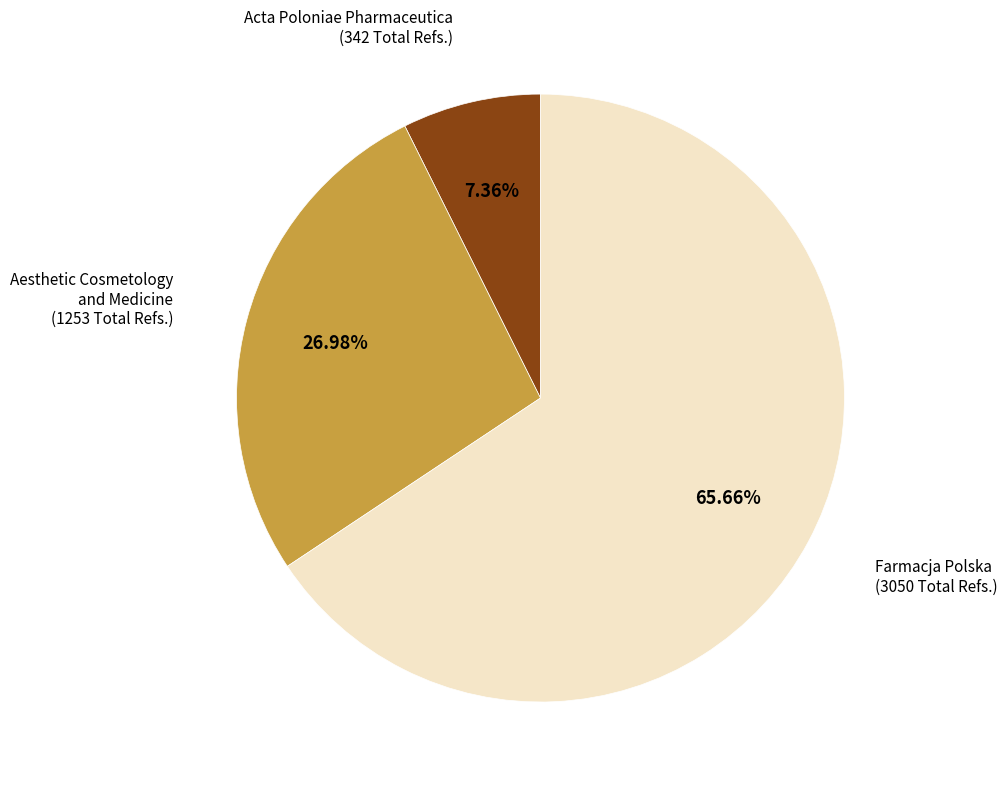

How many slices are in this pie chart?

3